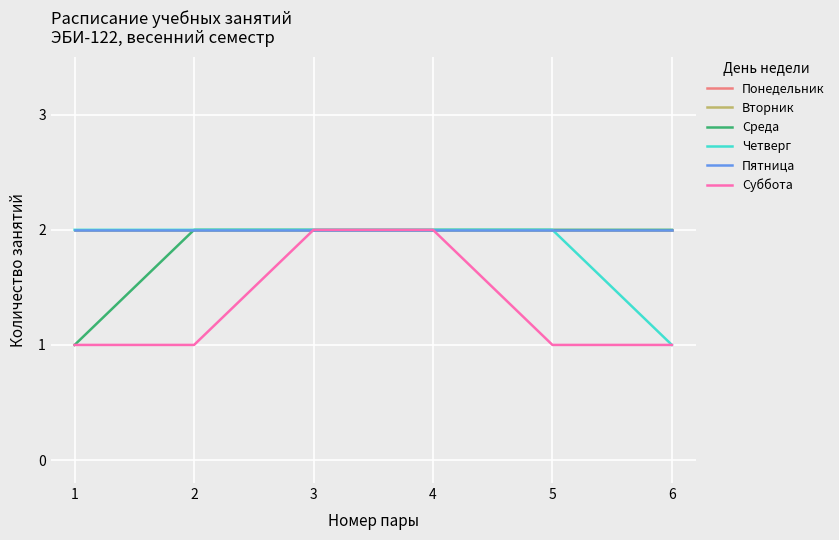

How many lines are shown in the chart?

6